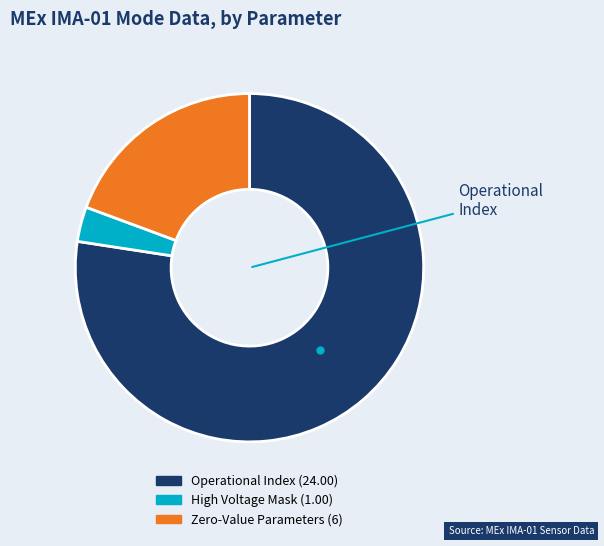

Is there a majority slice in this chart?

Yes